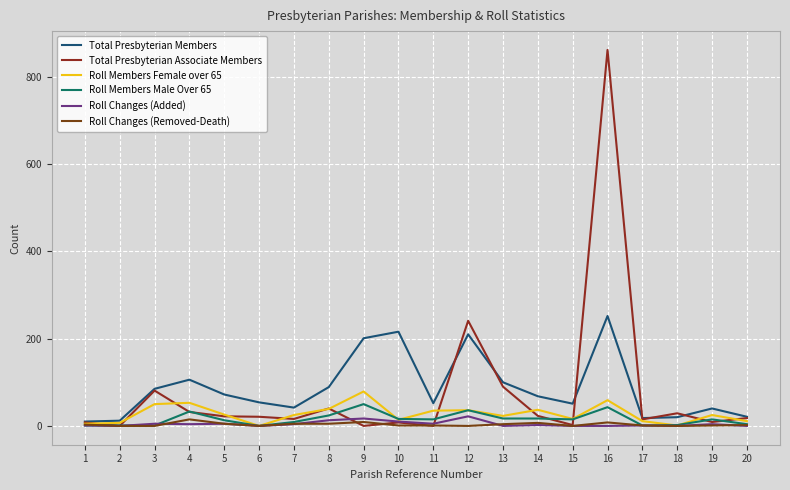

Reading left to right, list all the values displayed in this chart.

Total Presbyterian Members: 1=10	2=12	3=85	4=106	5=72	6=54	7=42	8=89	9=201	10=216	11=52	12=210	13=100	14=68	15=51	16=252	17=18	18=20	19=40	20=21
Total Presbyterian Associate Members: 1=8	2=0	3=81	4=32	5=22	6=21	7=16	8=40	9=0	10=8	11=0	12=241	13=90	14=23	15=2	16=862	17=15	18=29	19=9	20=18
Roll Members Female over 65: 1=5	2=7	3=50	4=53	5=26	6=0	7=25	8=39	9=79	10=14	11=35	12=36	13=23	14=37	15=16	16=59	17=11	18=1	19=25	20=11
Roll Members Male Over 65: 1=1	2=1	3=1	4=33	5=13	6=0	7=9	8=24	9=50	10=16	11=15	12=36	13=17	14=17	15=15	16=43	17=1	18=2	19=15	20=4
Roll Changes (Added): 1=1	2=0	3=5	4=4	5=5	6=0	7=4	8=13	9=17	10=10	11=5	12=22	13=0	14=2	15=0	16=0	17=1	18=0	19=4	20=0
Roll Changes (Removed-Death): 1=3	2=0	3=0	4=15	5=5	6=0	7=5	8=5	9=9	10=1	11=1	12=0	13=4	14=7	15=0	16=8	17=1	18=0	19=1	20=2